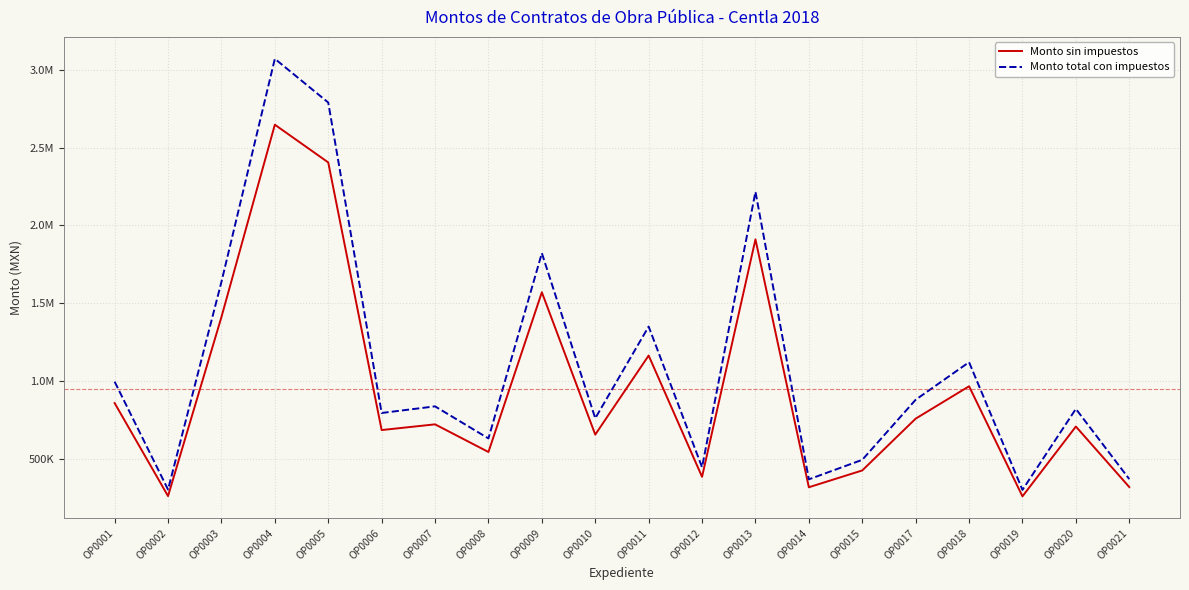

Is it true that Monto sin impuestos equals 708057.7 at OP0020?

True